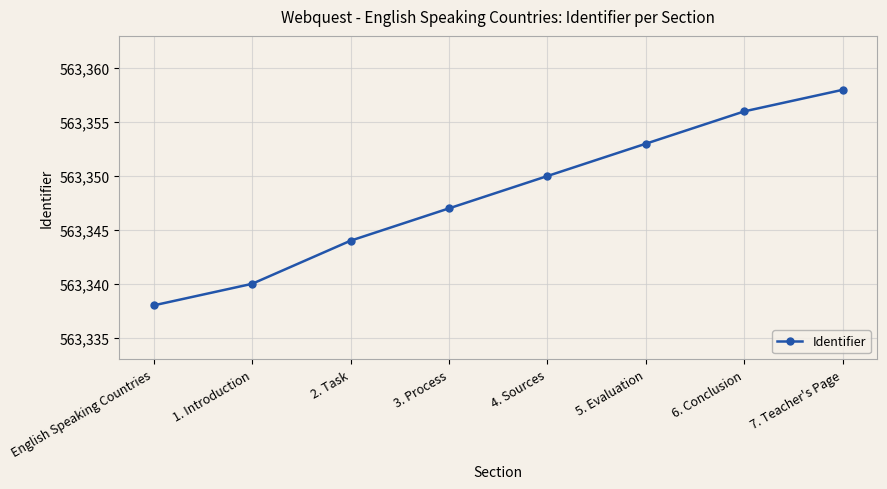

What is the value of the 5th point from the left?

563350